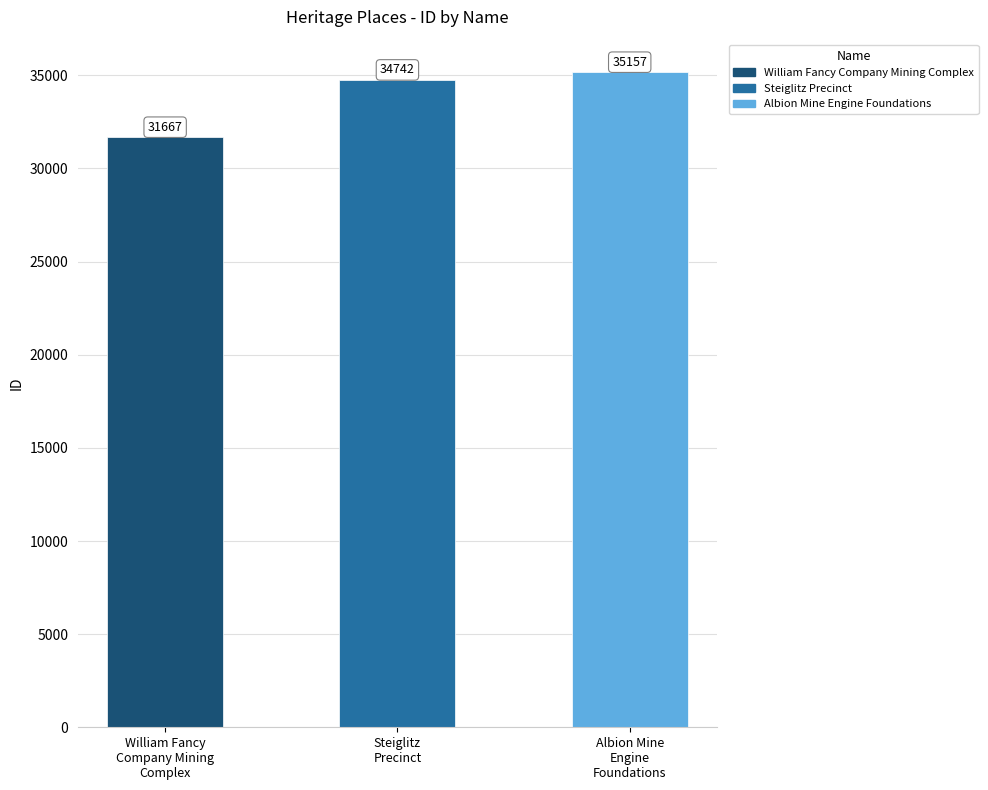

What is the difference between the values at Albion Mine Engine Foundations and Steiglitz Precinct?

415